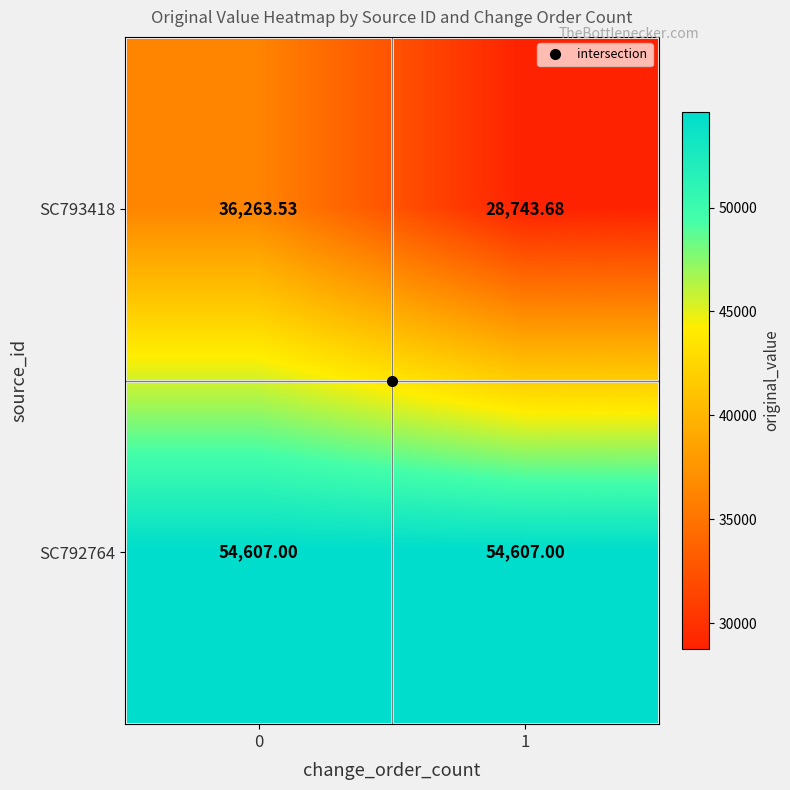

Which series has the largest total across all categories?

SC792764